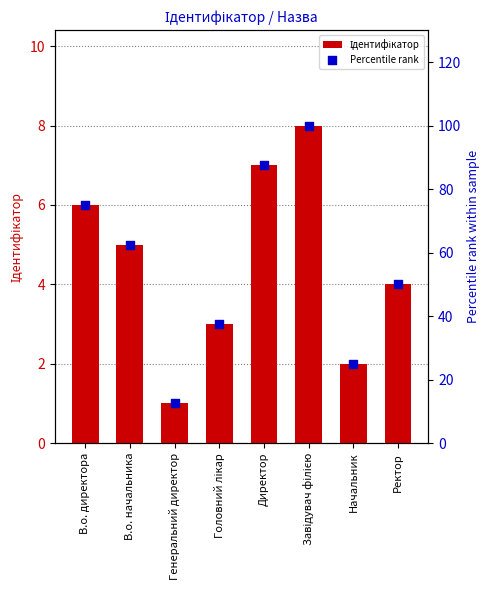

At which category is the sum across all series the highest?

Завідувач філією